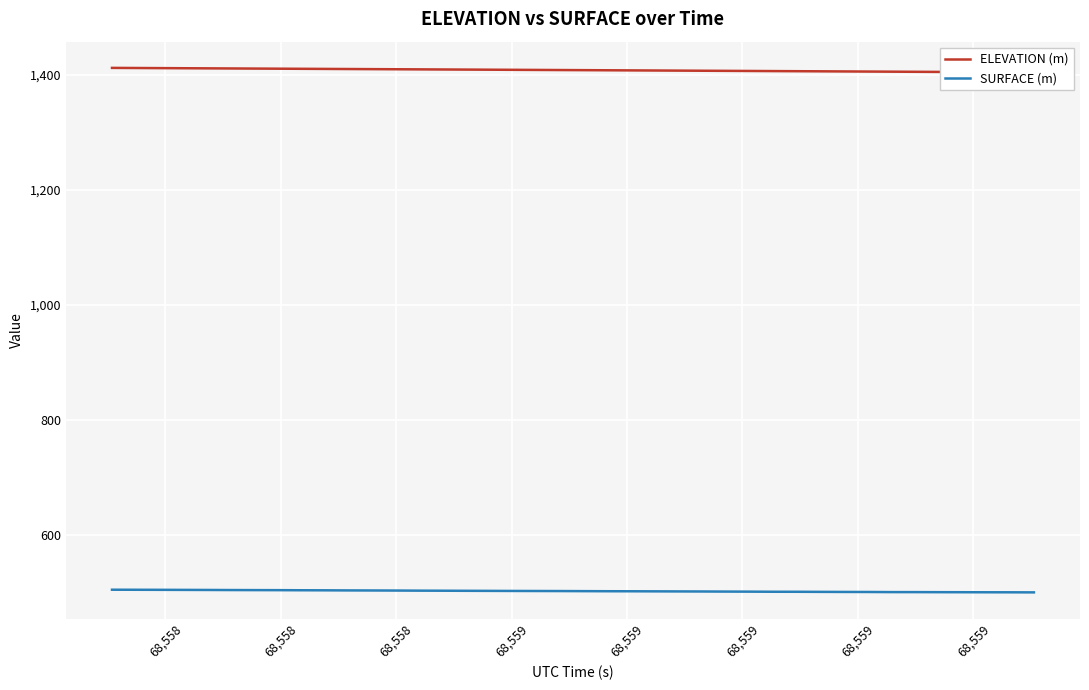

True or false: ELEVATION (m) has more than 2 points higher than both neighbors.

False